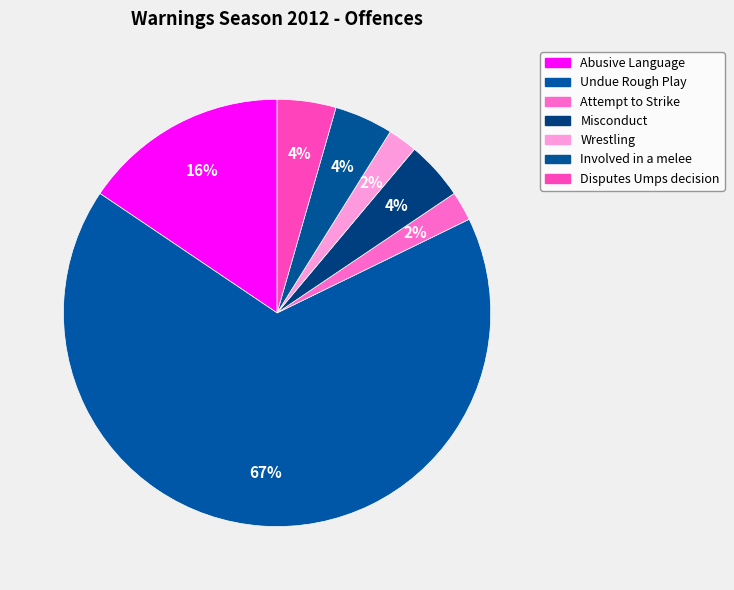

Does any single category account for the majority?

Yes